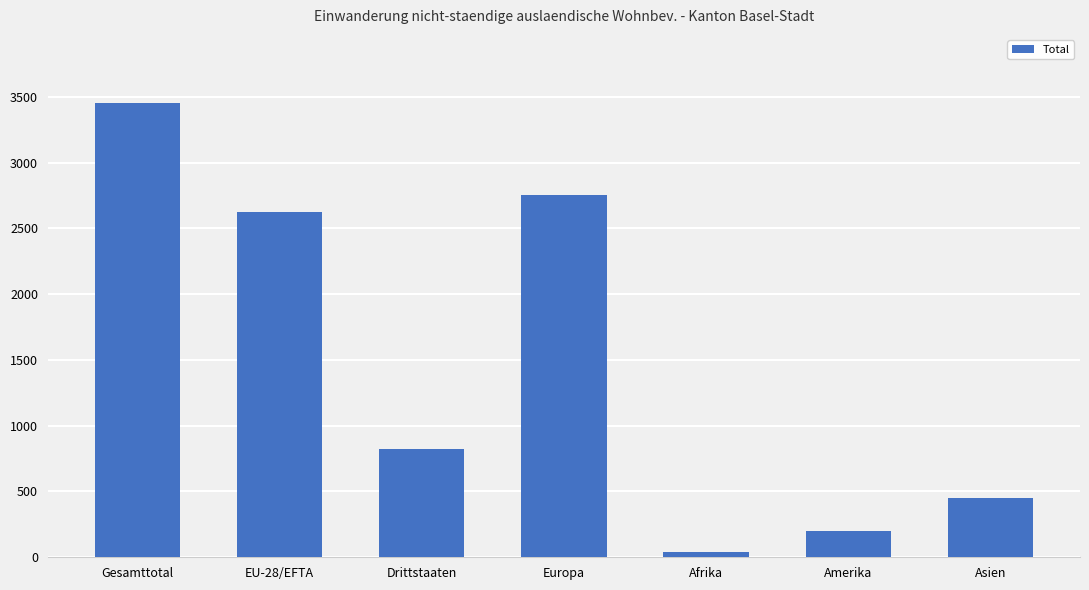

What is the change in value from Drittstaaten to Asien?

-379